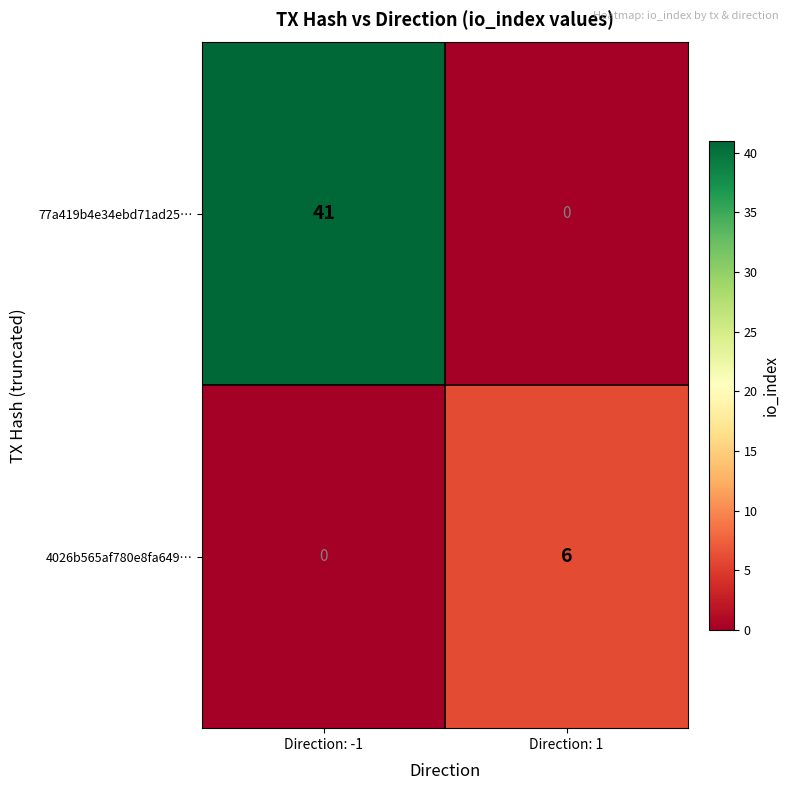

True or false: 77a419b4e34ebd71ad25… has a value of 22 at Direction: 1.

False